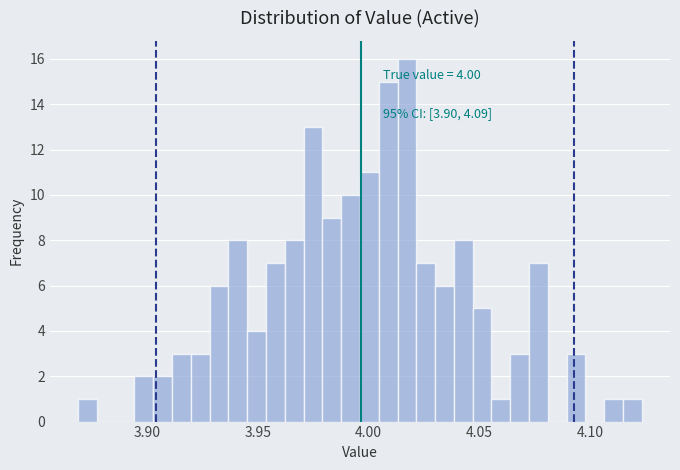

Read against the x-axis, roughly where is the centre of the tallest bar?

4.015